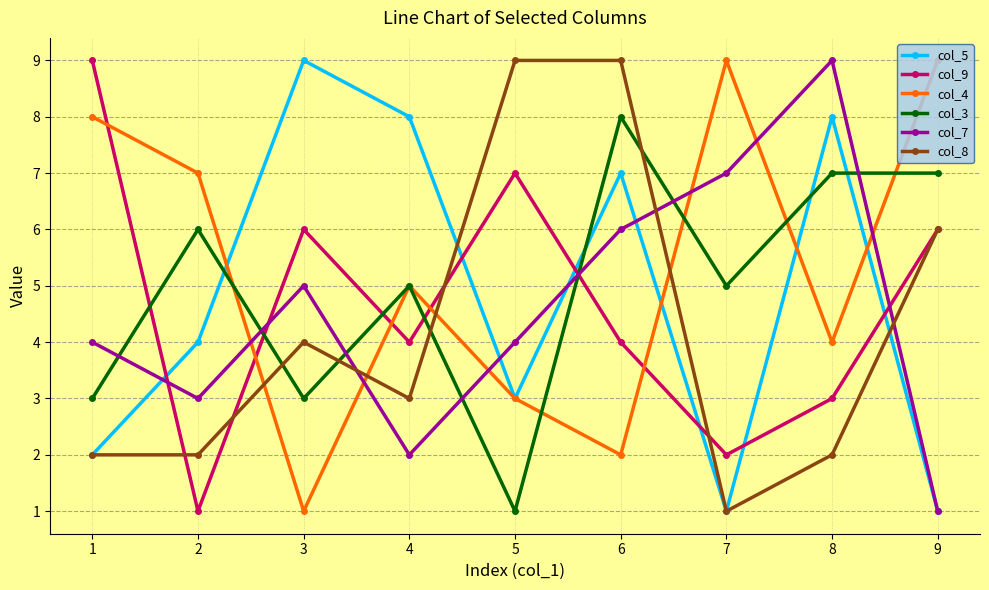

The value of col_7 at 9 is 1. True or false?

True